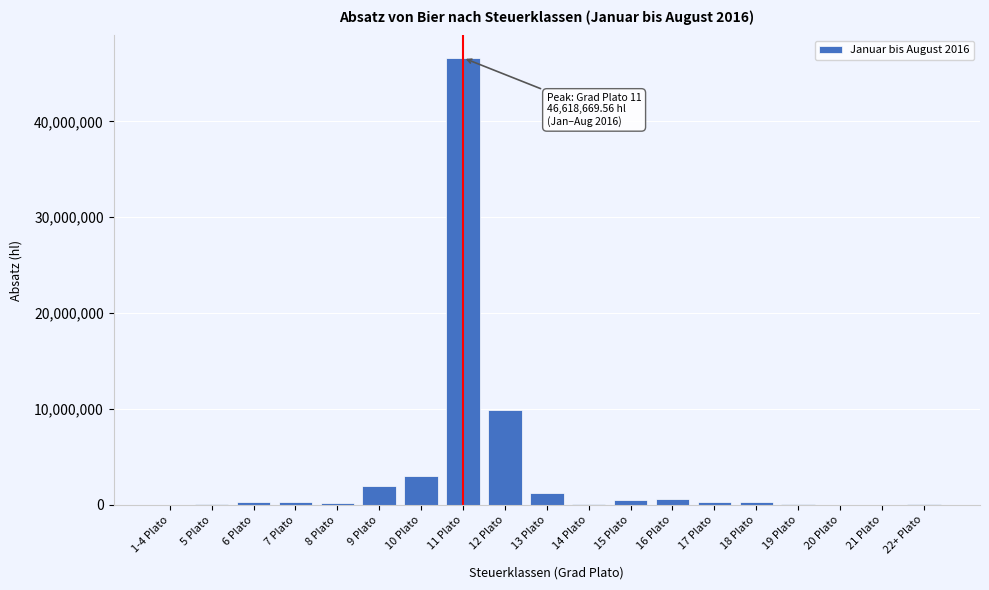

Where is the data nearest to the value 23312550?

12 Plato